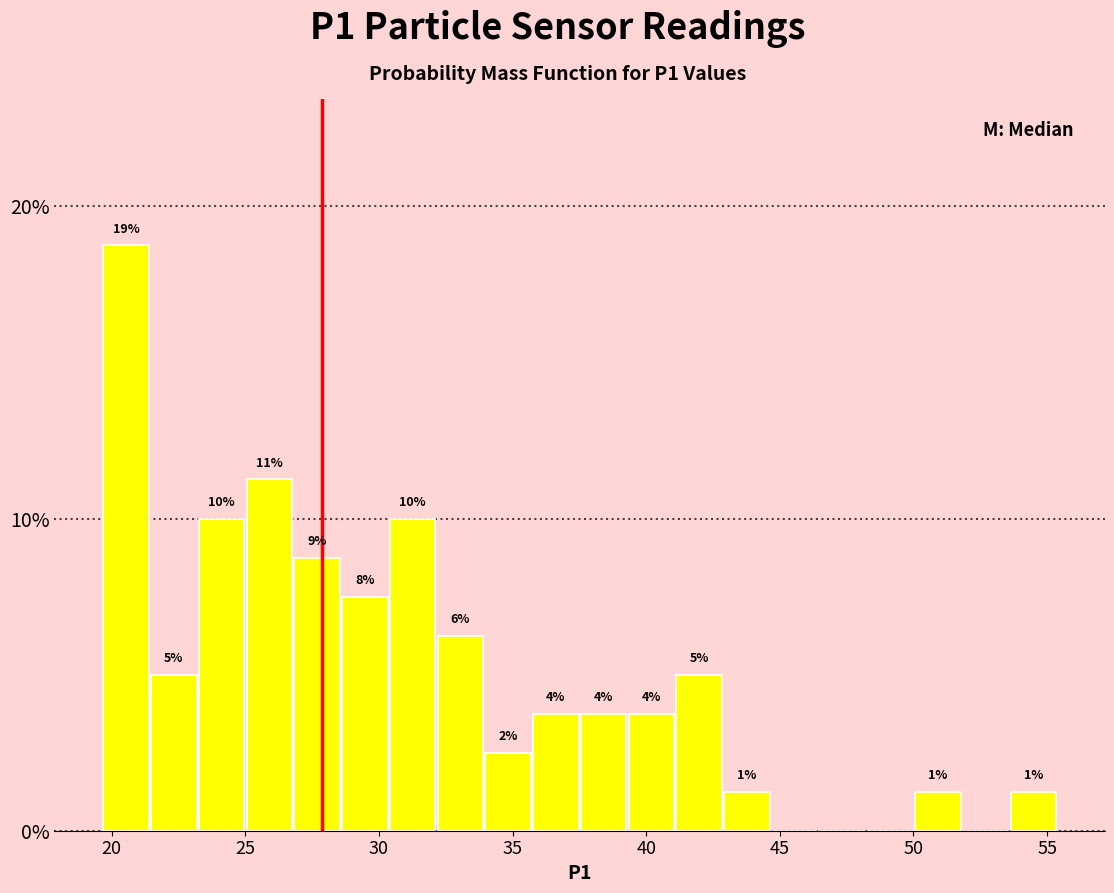

Around what value on the x-axis is the tallest bar? Give the approximate position of its centre, as read against the axis.

20.5